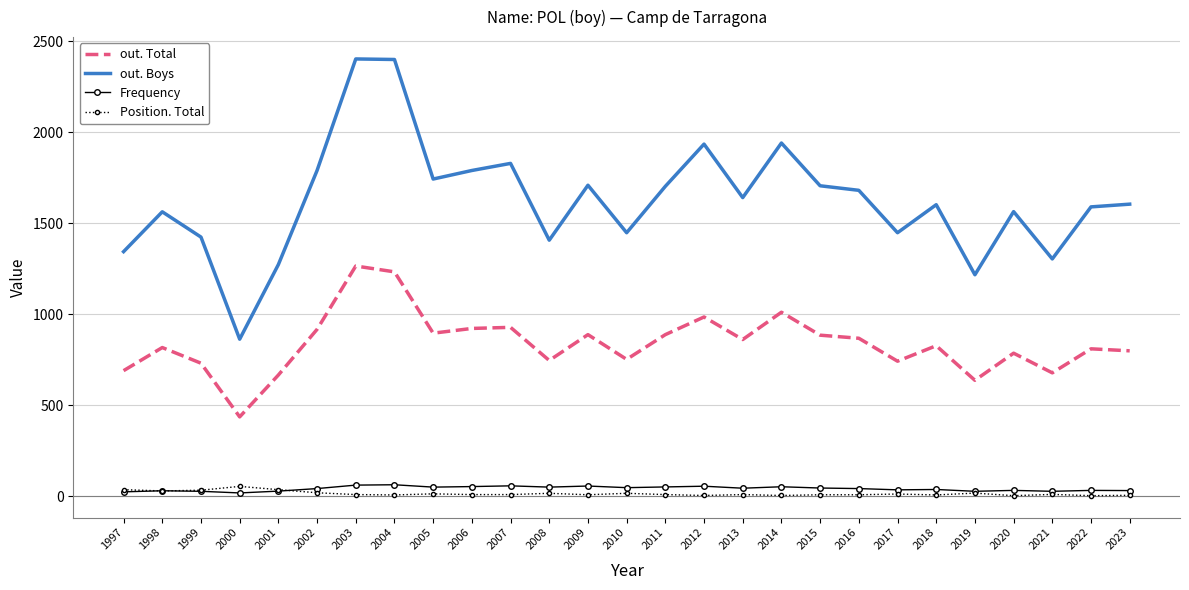

What is the greatest value displayed?

2403